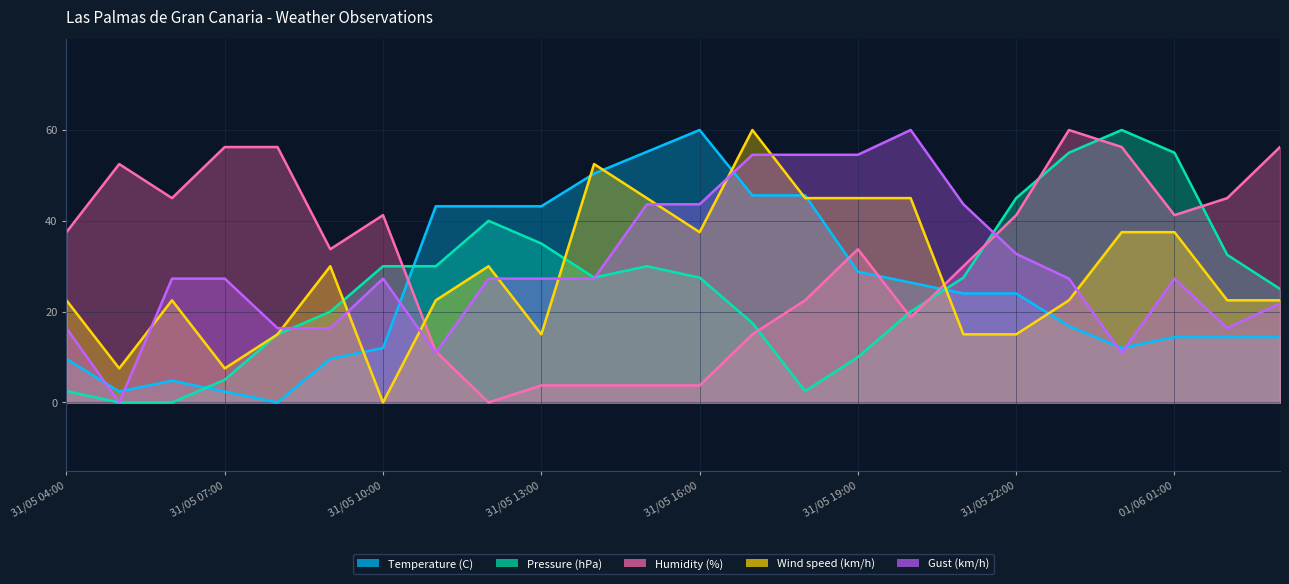

What is the sum of the Pressure (hPa) values at 31/05 17:00 and 31/05 04:00?

20.0